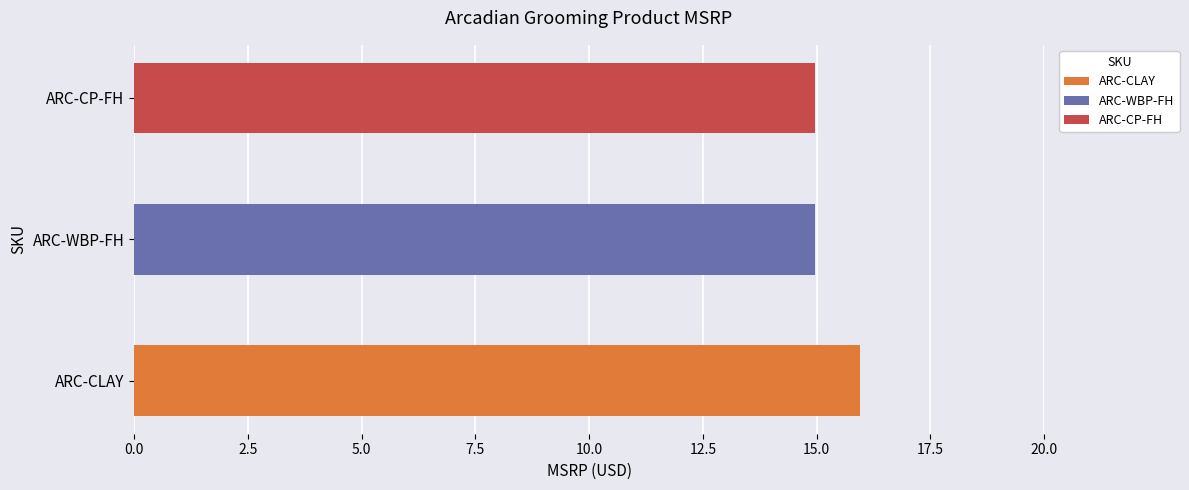

Reading left to right, list all the values displayed in this chart.

ARC-CLAY=16.0	ARC-WBP-FH=15.0	ARC-CP-FH=15.0